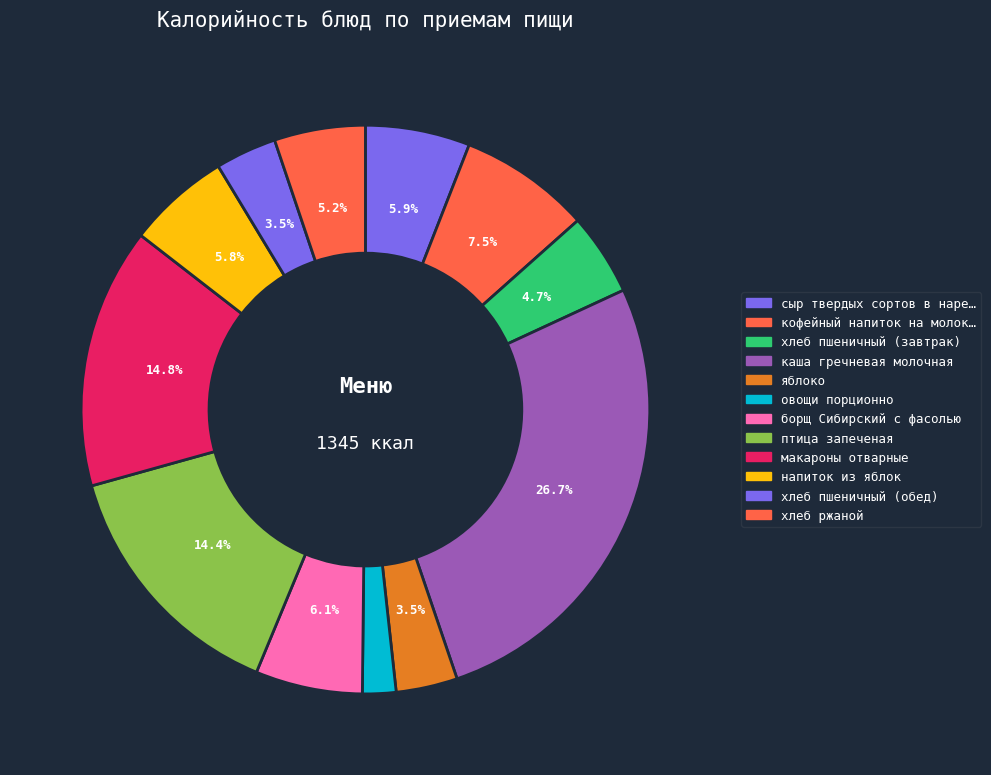

Which category has the biggest portion of the pie?

каша гречневая молочная